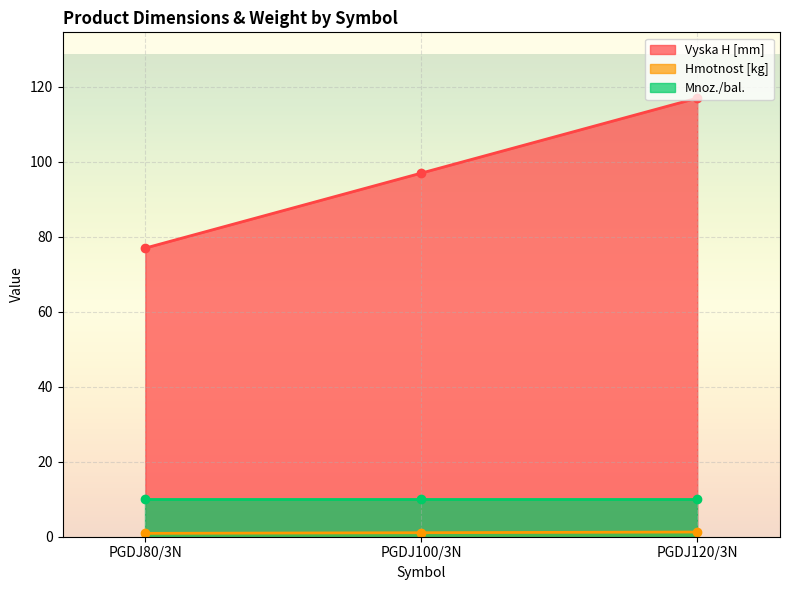

Rank the categories by Vyska H [mm] value from highest to lowest.

PGDJ120/3N, PGDJ100/3N, PGDJ80/3N